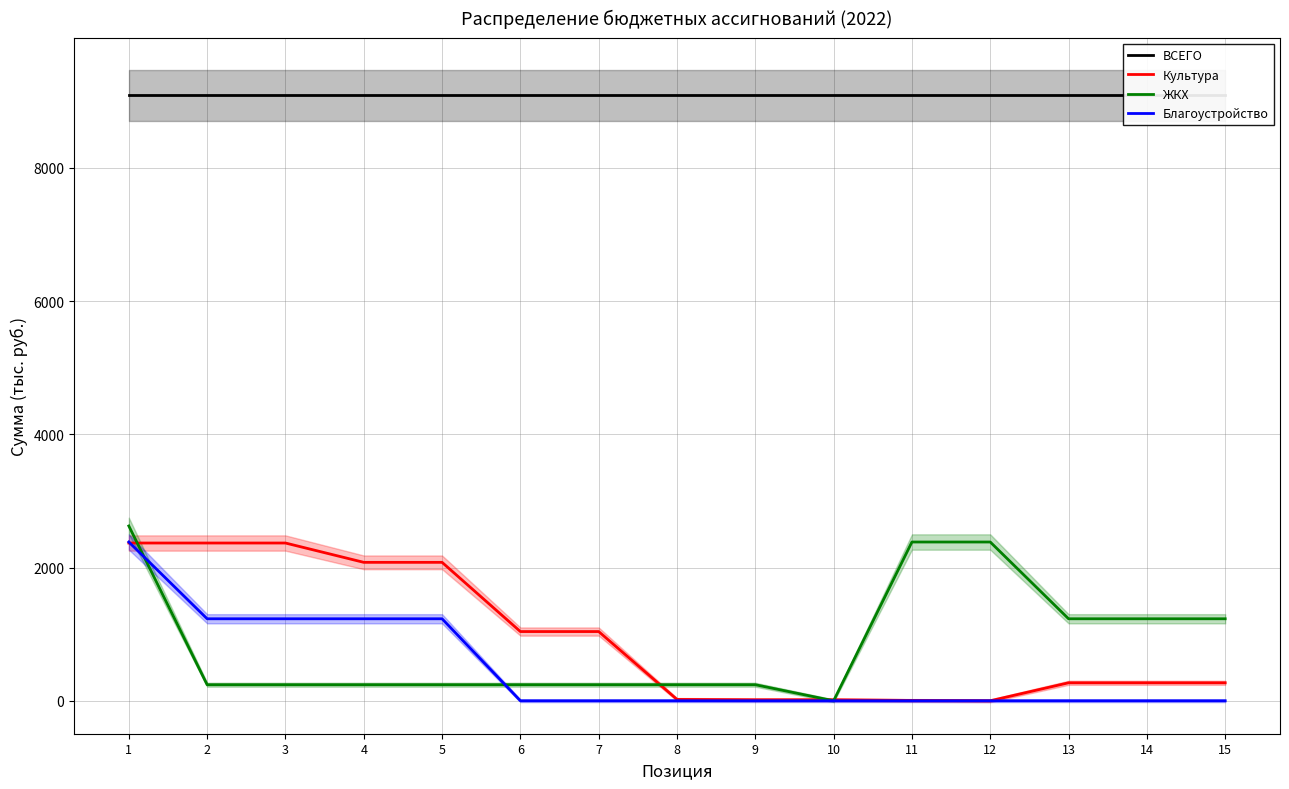

Between 1 and 9, which series saw the biggest shift?

ЖКХ